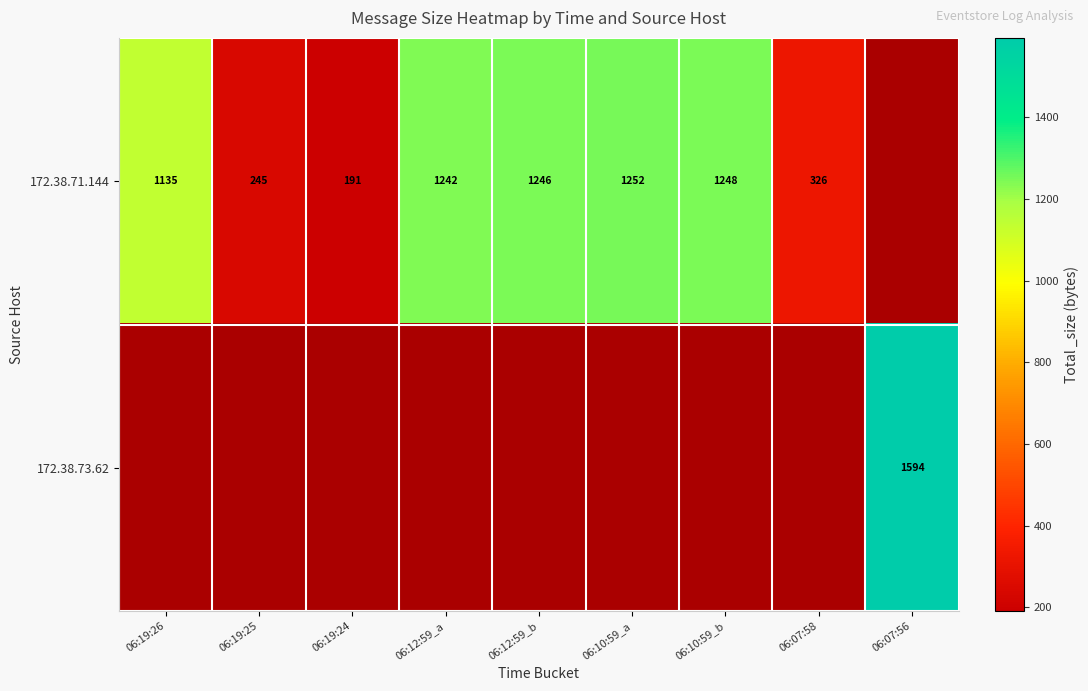

The value of 172.38.71.144 at 06:12:59_a is 456. True or false?

False